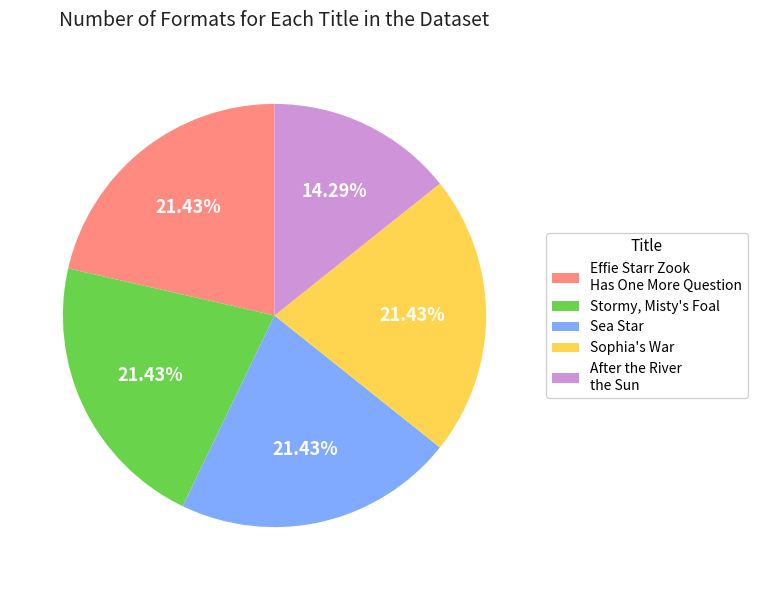

What is the smallest slice in the pie chart?

After the River the Sun